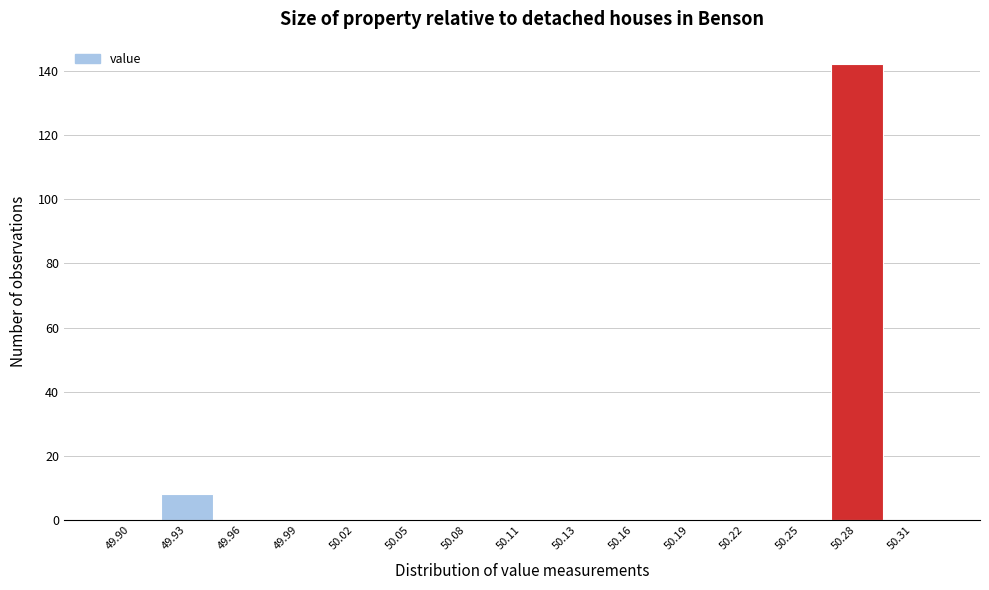

Reading right to left, transcribe all the data shown in this chart.

50.31=0	50.28=142	50.25=0	50.22=0	50.19=0	50.16=0	50.13=0	50.11=0	50.08=0	50.05=0	50.02=0	49.99=0	49.96=0	49.93=8	49.90=0